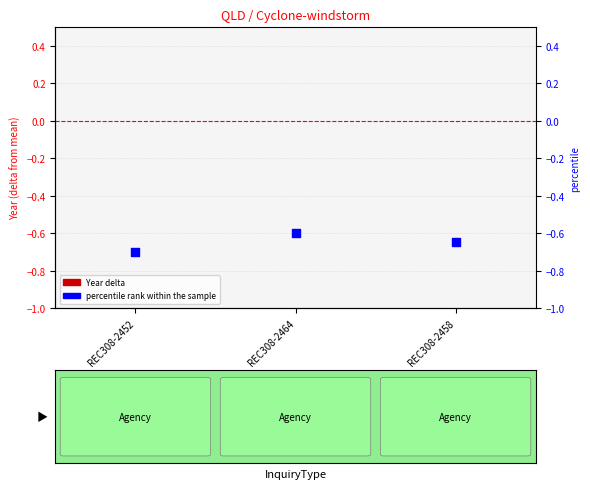

Is the value of percentile rank at REC308-2458 greater than the value of Year delta at REC308-2452?

No